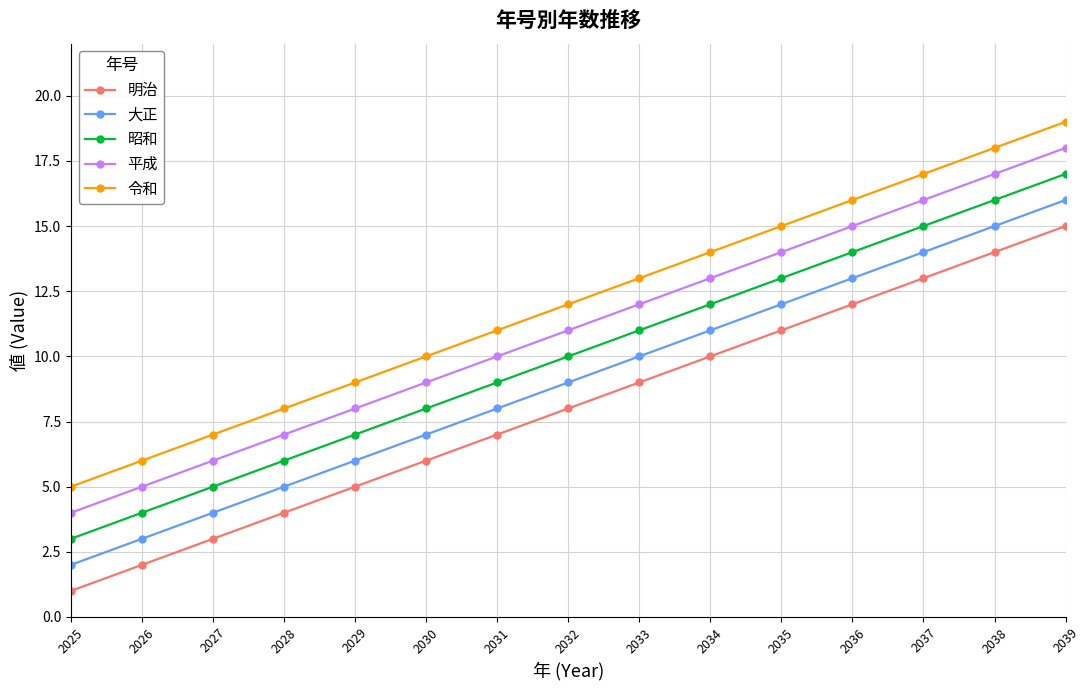

What are all the series names shown in the legend?

明治, 大正, 昭和, 平成, 令和